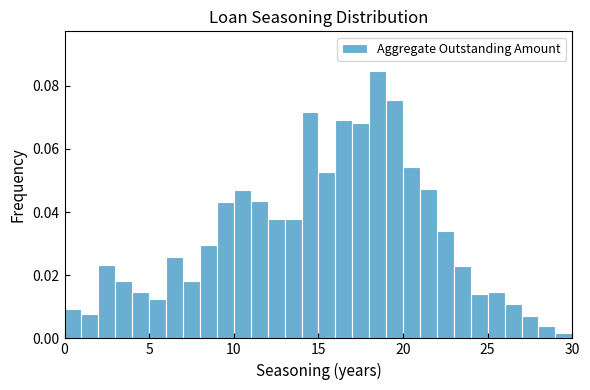

Read against the x-axis, roughly where is the centre of the tallest bar?

18.5